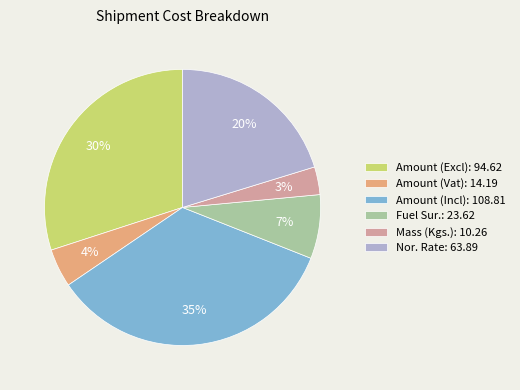

Does Nor. Rate: 63.89 represent more than half of the total?

No